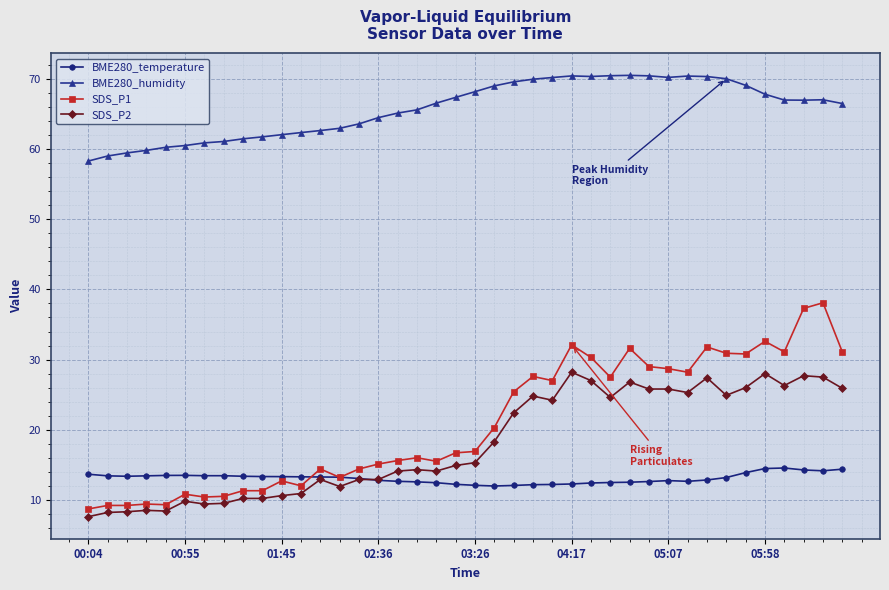

List the series in order of their peak value, lowest first.

BME280_temperature, SDS_P2, SDS_P1, BME280_humidity